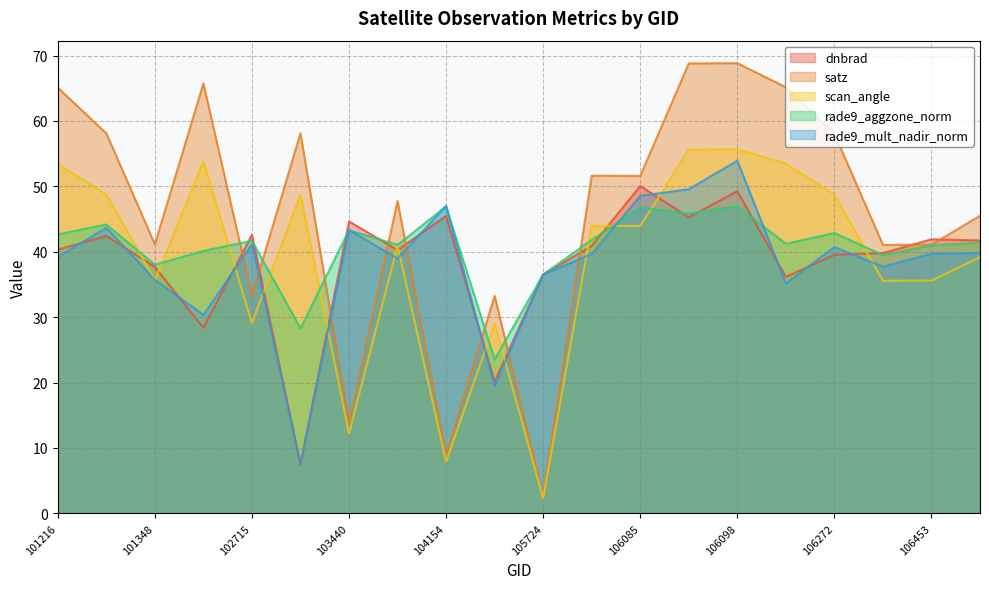

At which category is the sum across all series the highest?

106098